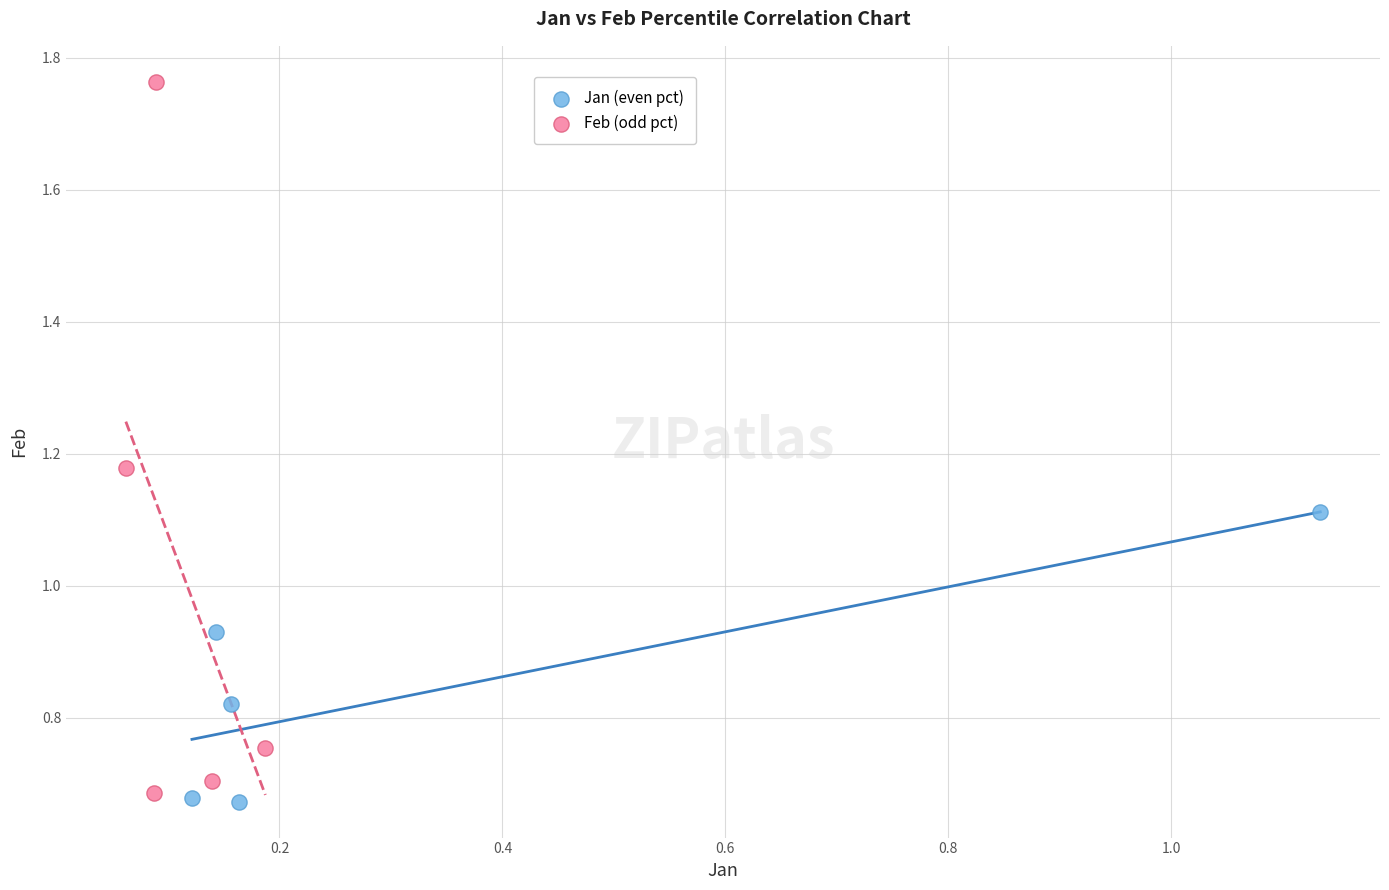

Which series reaches the maximum Y coordinate?

Feb (odd pct)